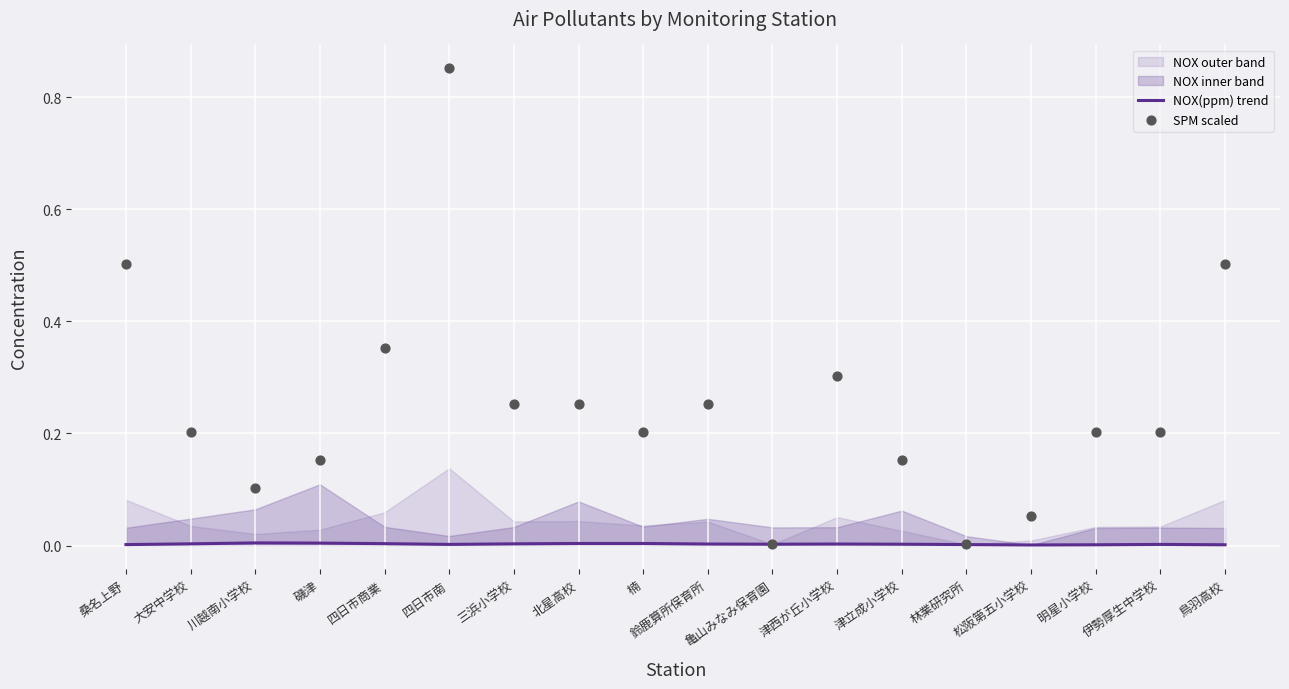

Which series reaches the minimum Y coordinate?

NOX(ppm) trend